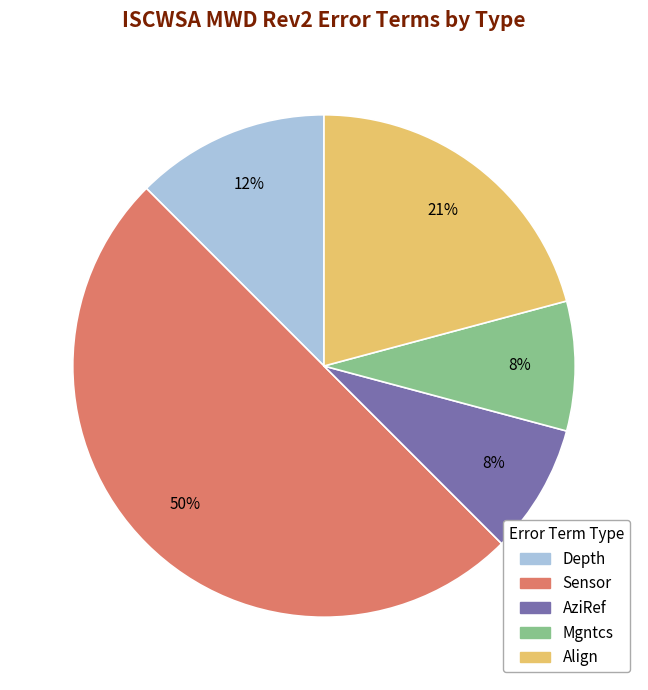

Which slice represents more than half of the pie?

Sensor